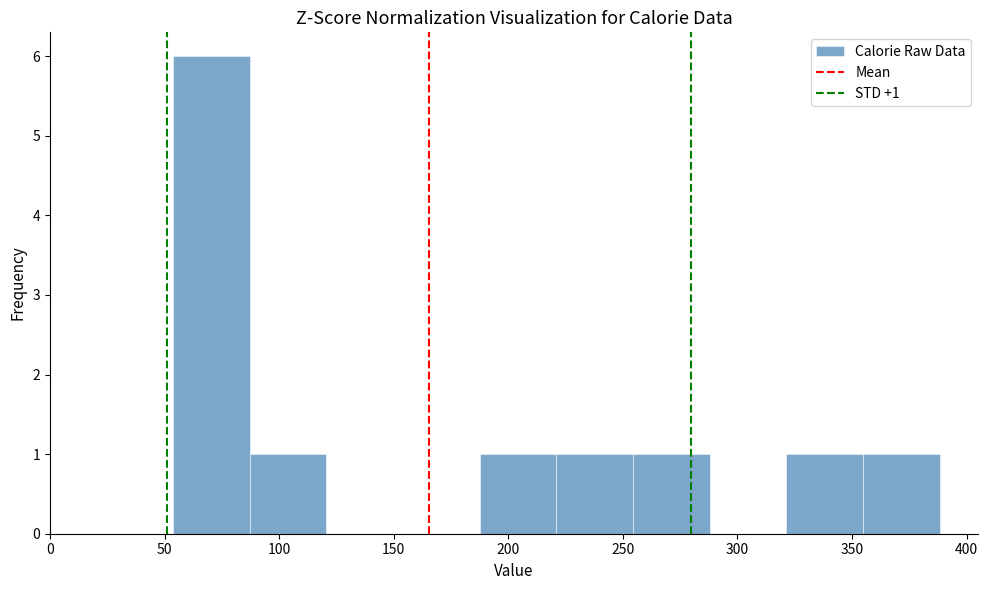

Over which range of the x-axis is the bar tallest?

55 to 85